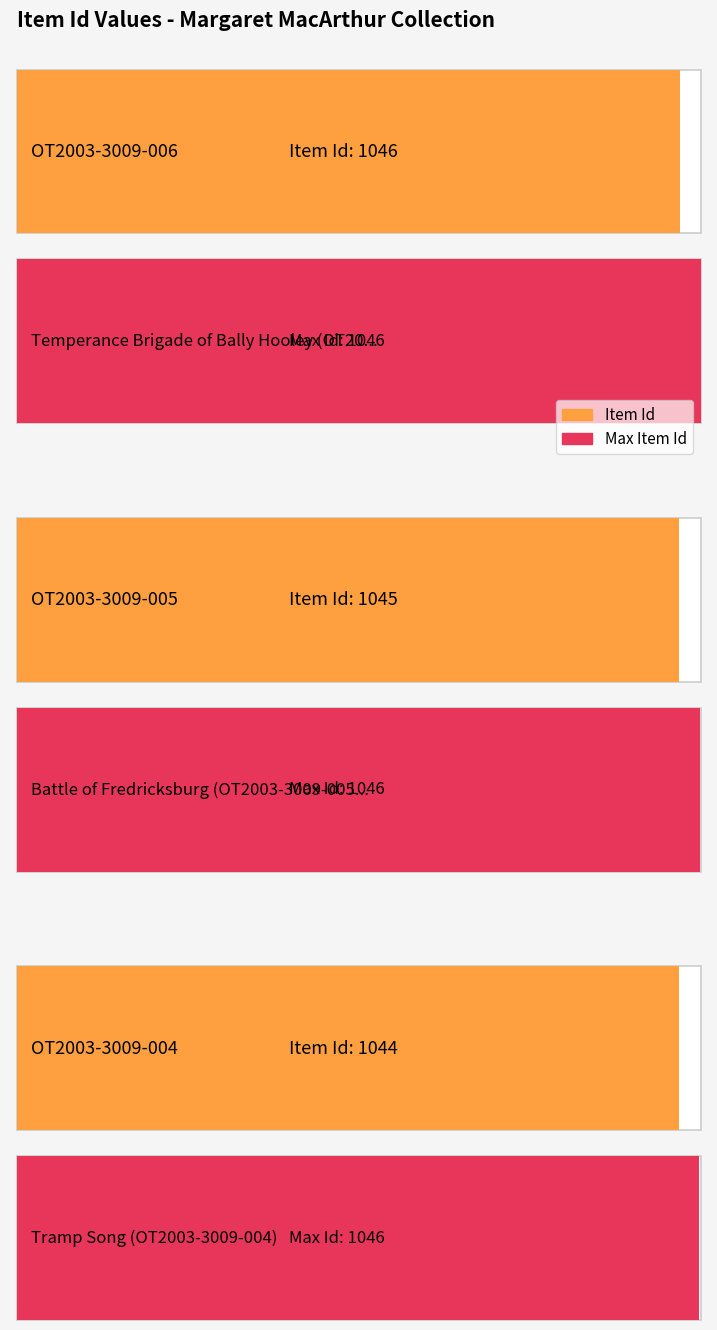

What is the label of the 2nd bar from the left?

Battle of Fredricksburg (OT2003-3009-005)